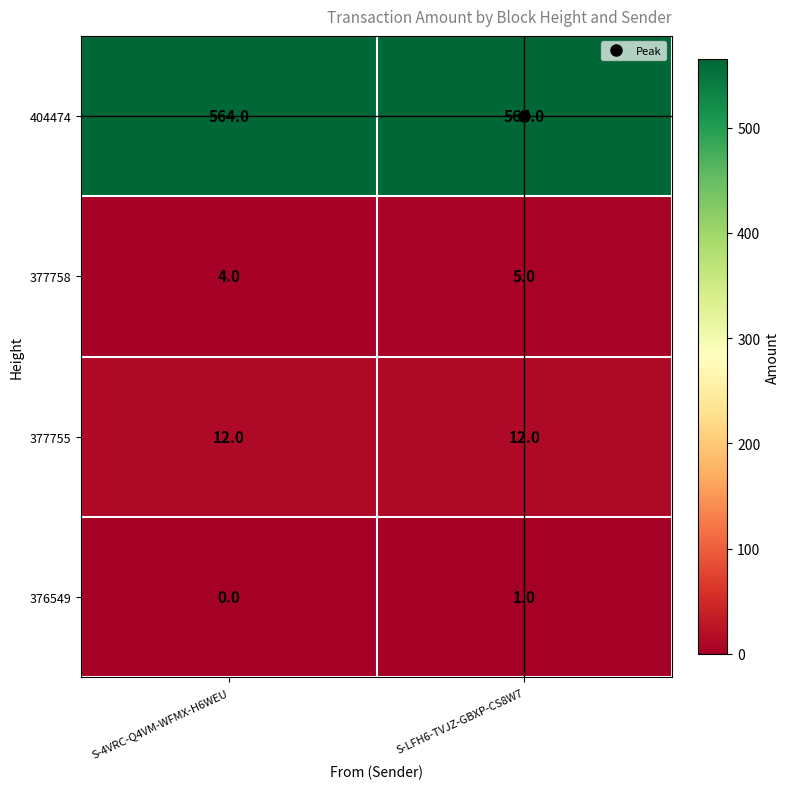

Rank the series at S-4VRC-Q4VM-WFMX-H6WEU from lowest to highest value.

376549, 377758, 377755, 404474